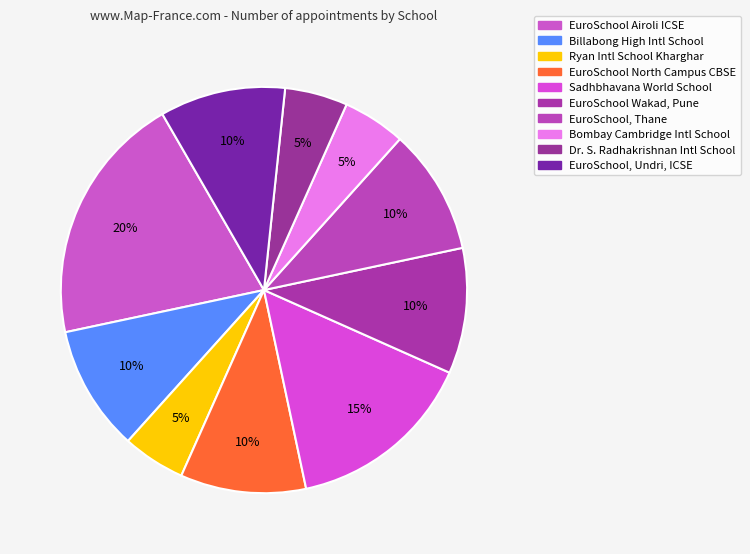

Does any single category account for the majority?

No